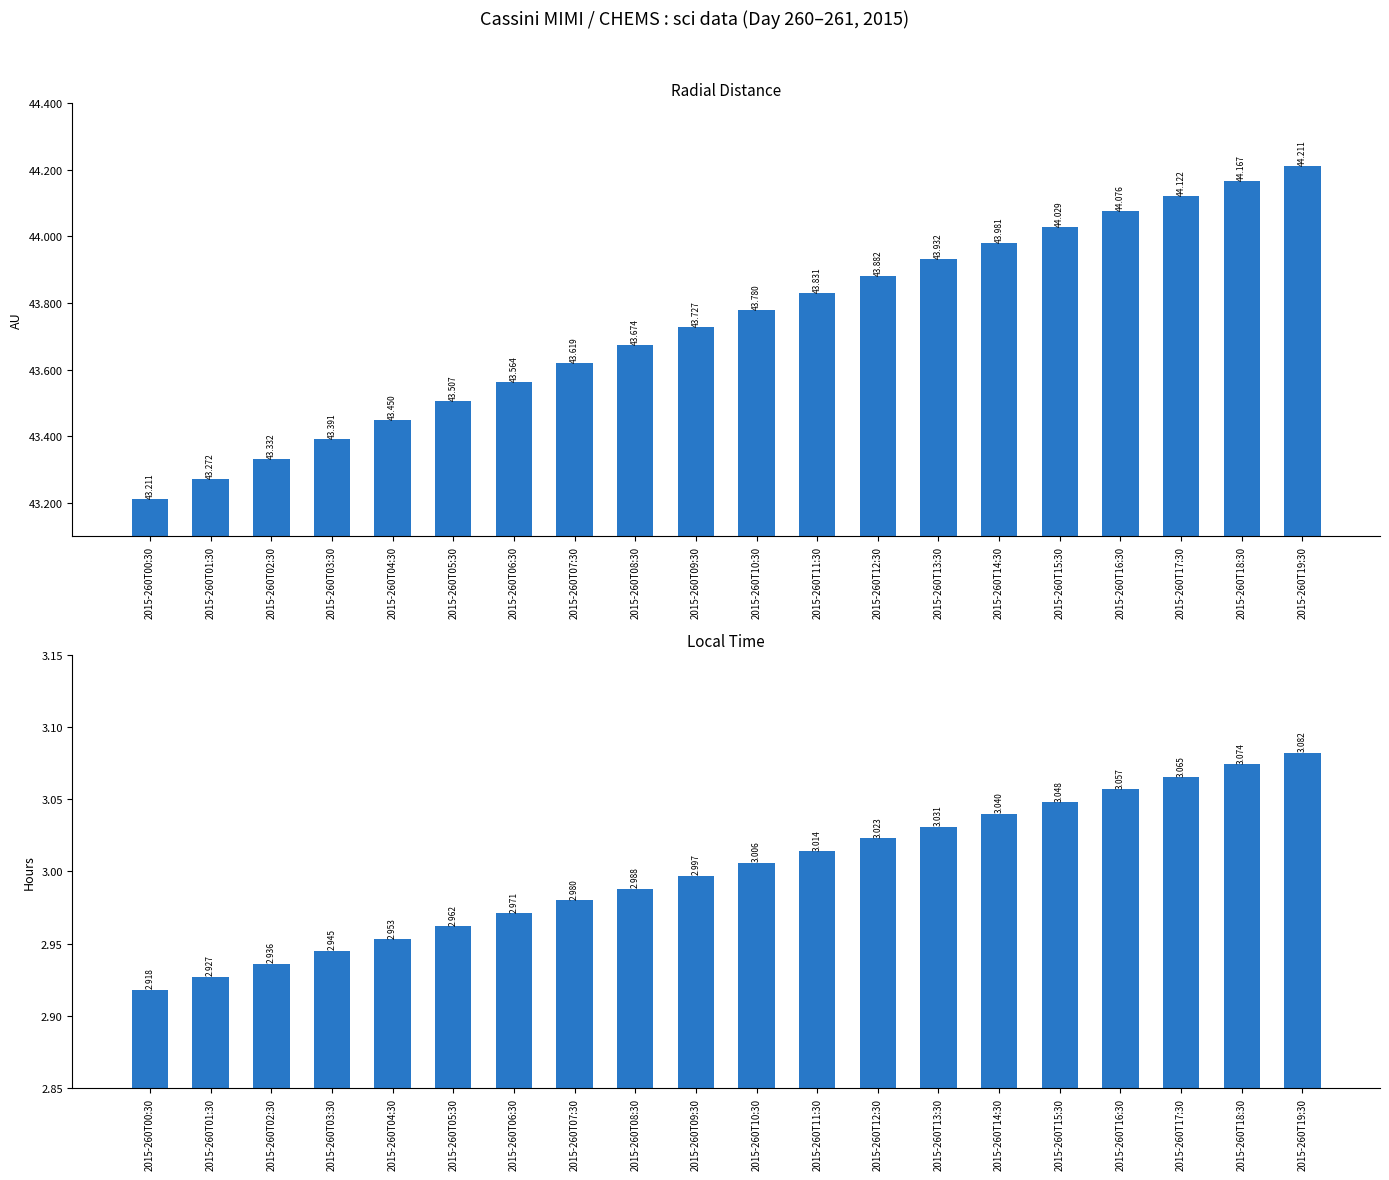

Which has a higher value, 2015-260T01:30 or 2015-260T16:30?

2015-260T16:30